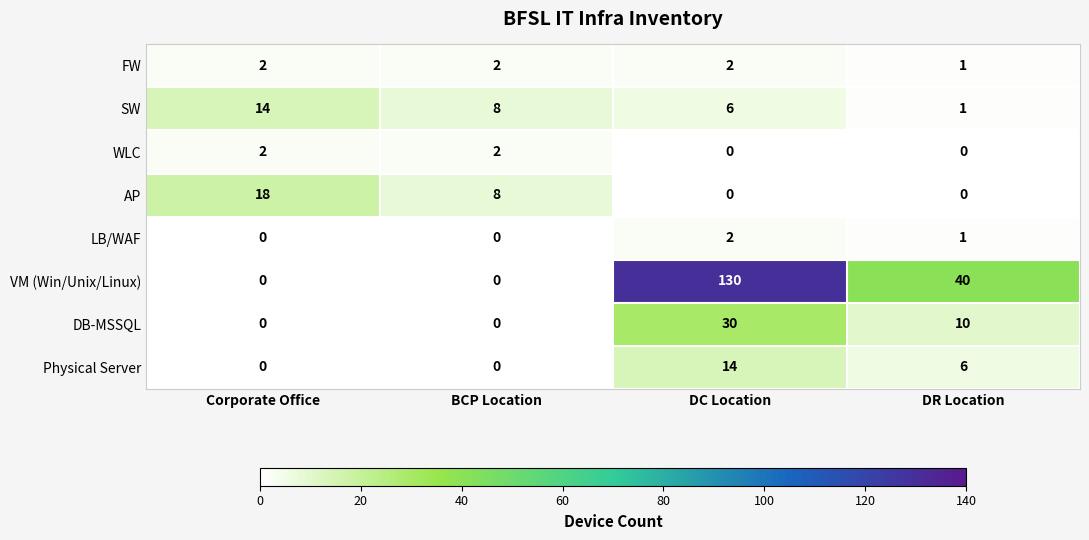

What is the greatest value displayed?

130